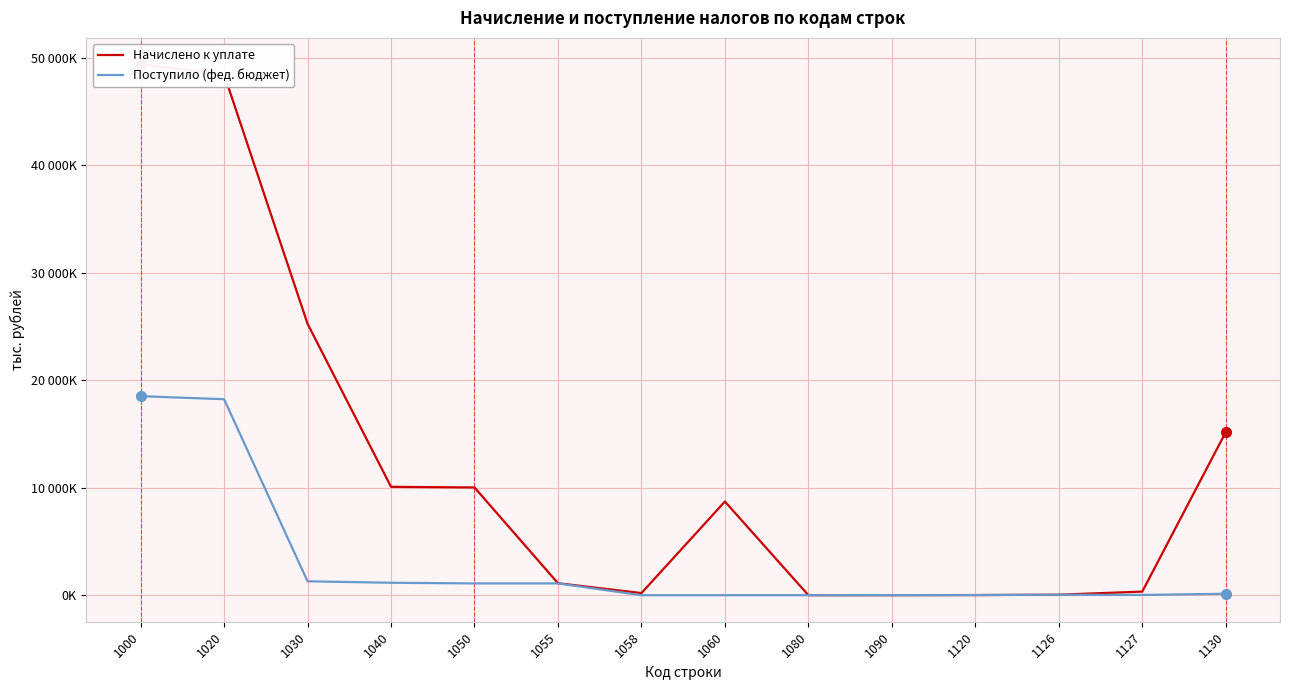

Reading right to left, what are all the values shown in this chart?

Начислено к уплате: 1130=15168706	1127=335629	1126=44207	1120=12904	1090=3200	1080=749	1060=8712011	1058=195680	1055=1114978	1050=10021987	1040=10083047	1030=25251753	1020=48462885	1000=49382807
Поступило (фед. бюджет): 1130=135652	1127=23760	1126=44207	1120=12950	1090=4244	1080=410	1060=0	1058=0	1055=1094943	1050=1094944	1040=1156752	1030=1292404	1020=18232331	1000=18518870